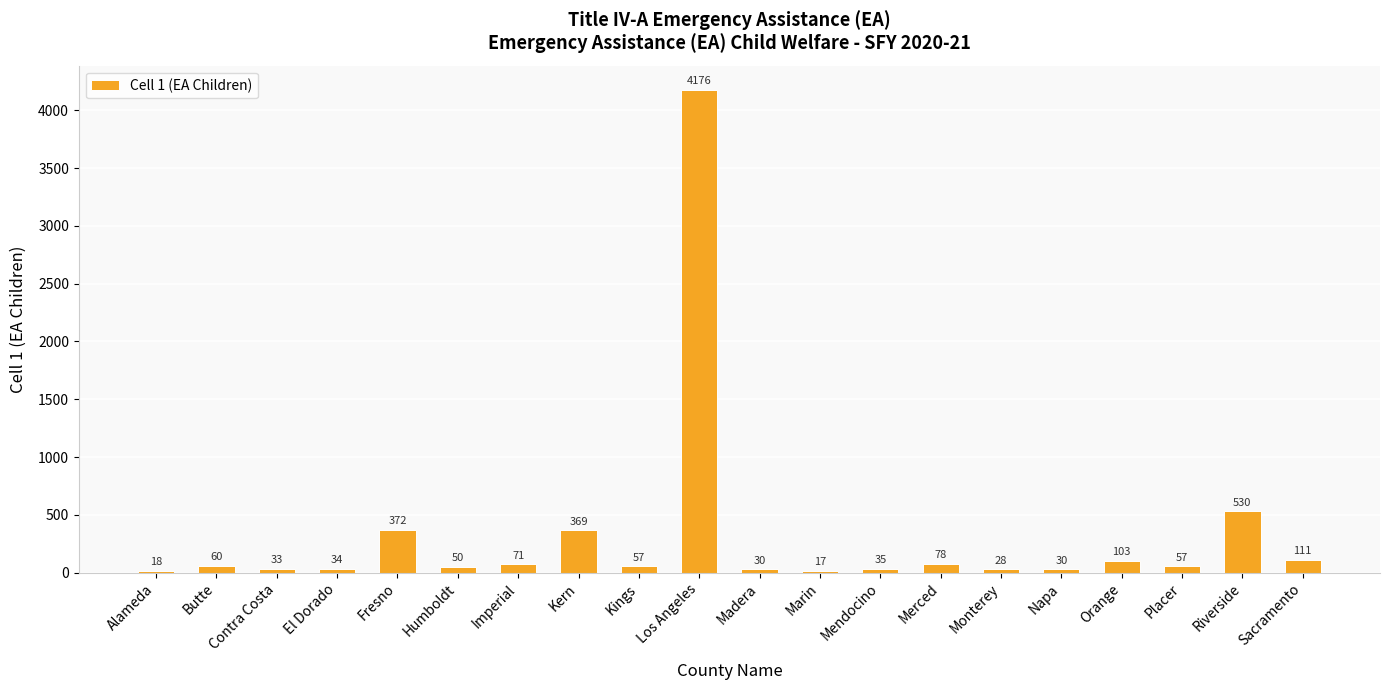

What is the value of the 15th bar from the left?

28